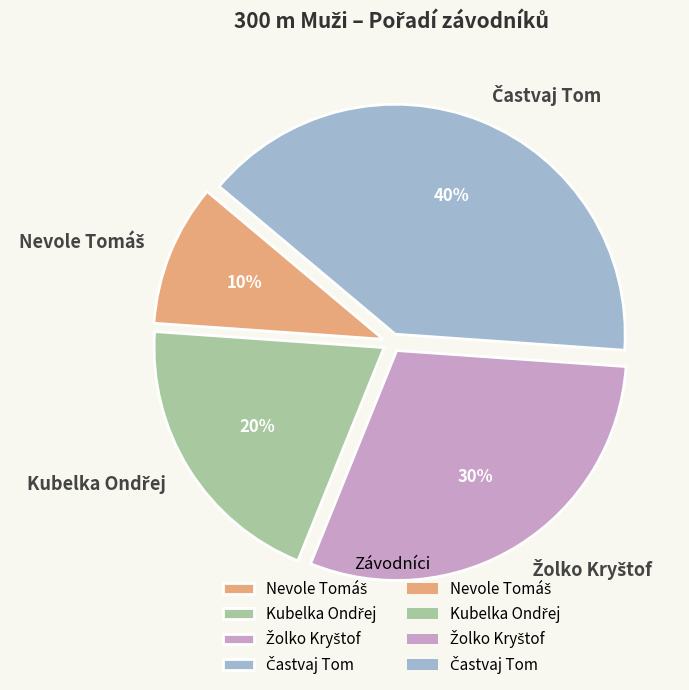

To the nearest percent, what is the average slice percentage?

25%